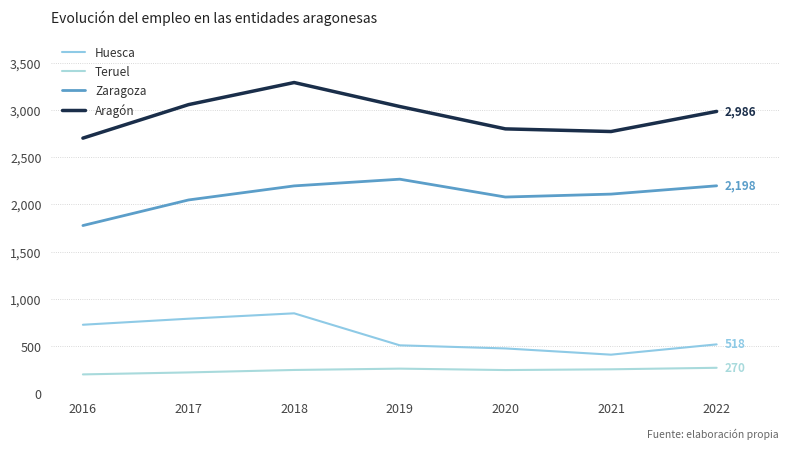

Is the value of Teruel at 2018 greater than the value of Huesca at 2021?

No